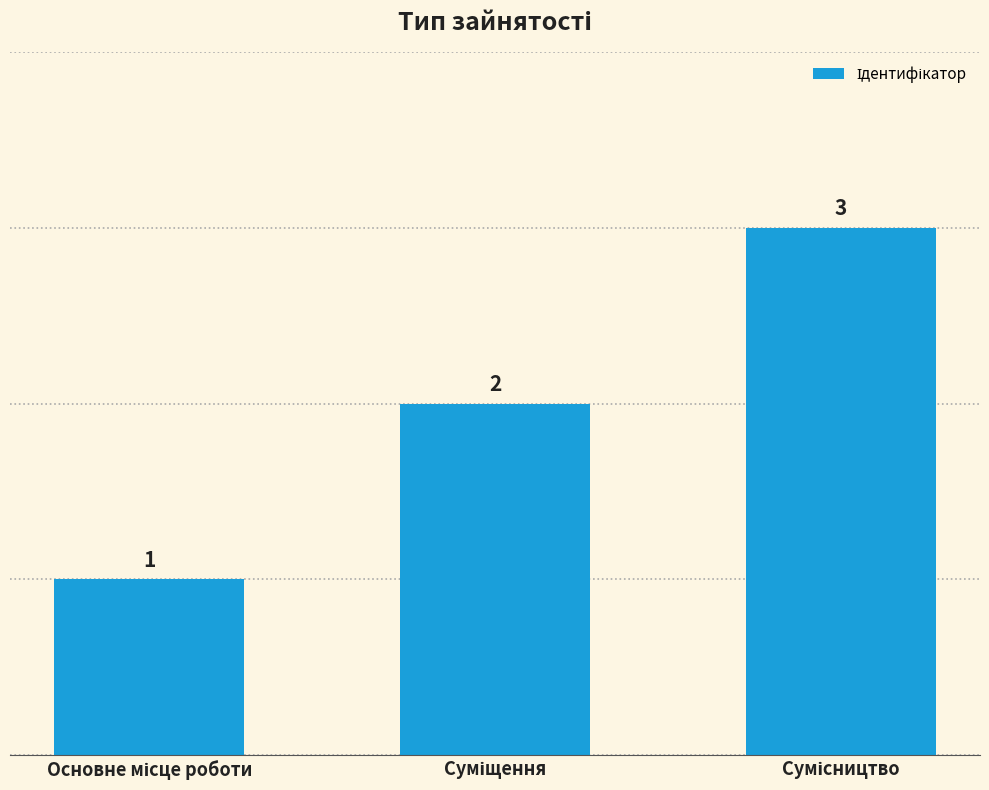

How many values are between 1 and 3?

3